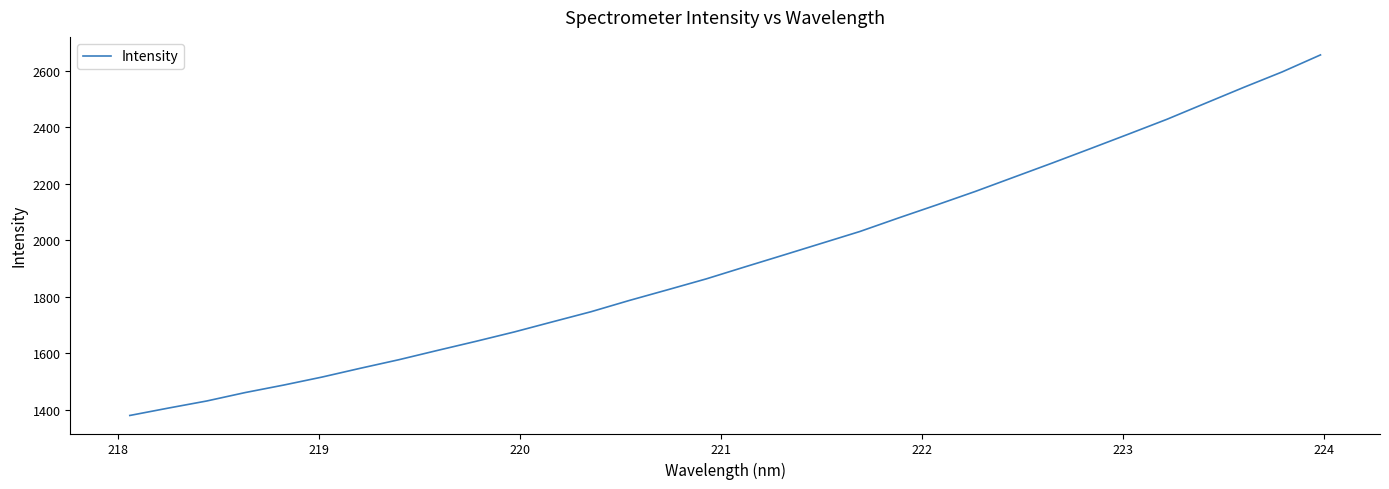

What is the minimum value shown in the chart?

1379.3